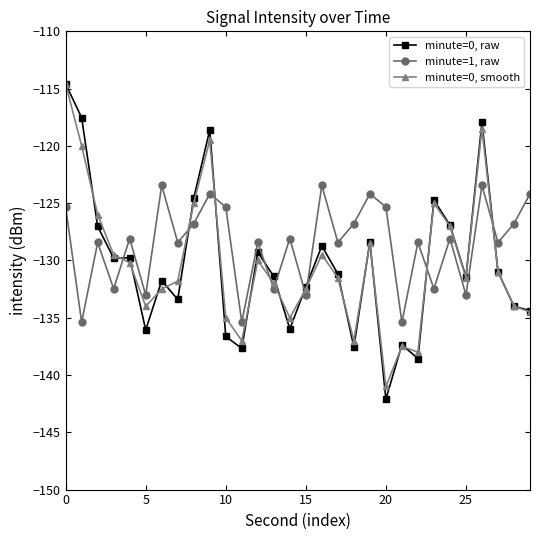

Which series ends up on top after the final intersection of minute=0, raw and minute=1, raw?

minute=1, raw